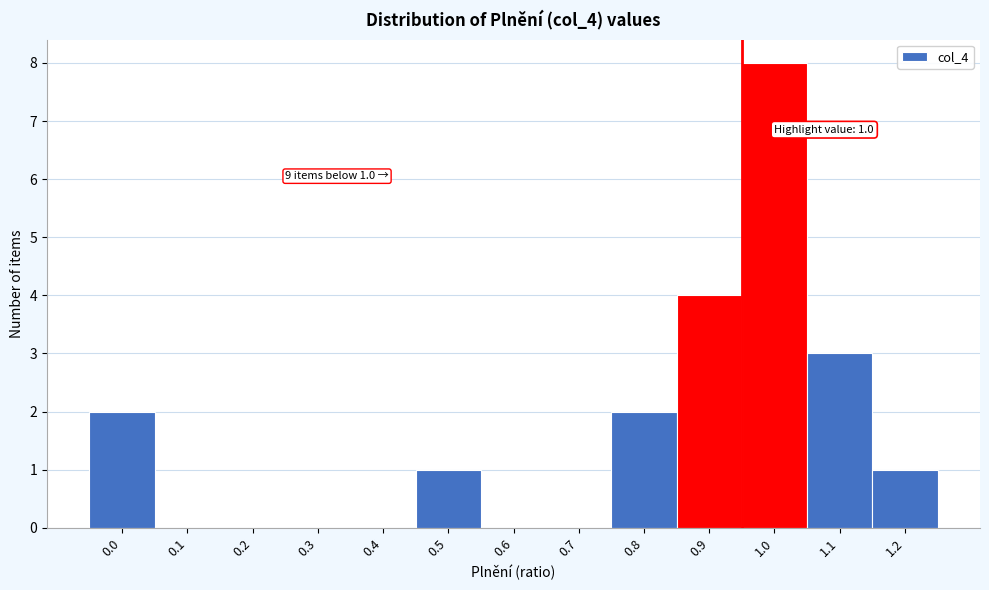

Reading left to right, transcribe all the data shown in this chart.

0.0=2	0.1=0	0.2=0	0.3=0	0.4=0	0.5=1	0.6=0	0.7=0	0.8=2	0.9=4	1.0=8	1.1=3	1.2=1